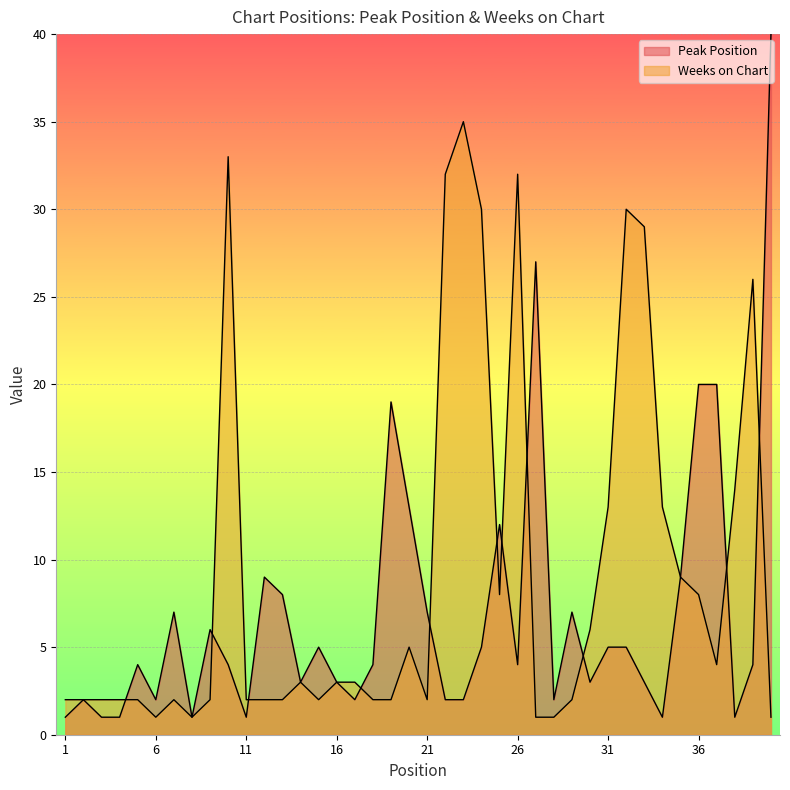

Is it true that Weeks on Chart equals 2 at 18?

True